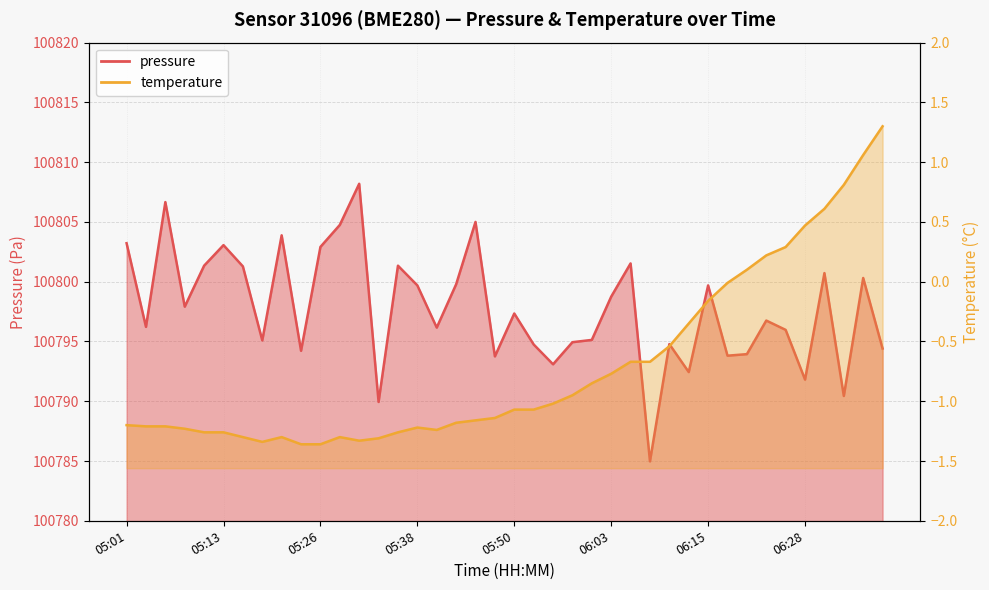

What is the label of the 12th point from the left?

05:28